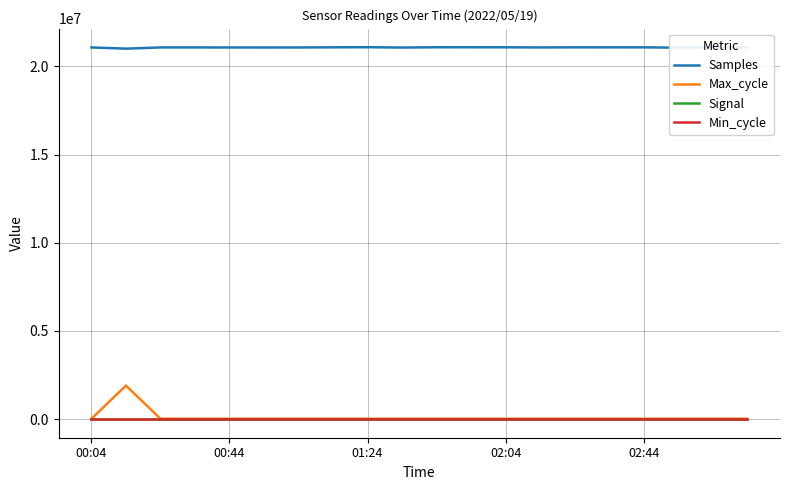

True or false: Max_cycle and Samples cross at least once.

False